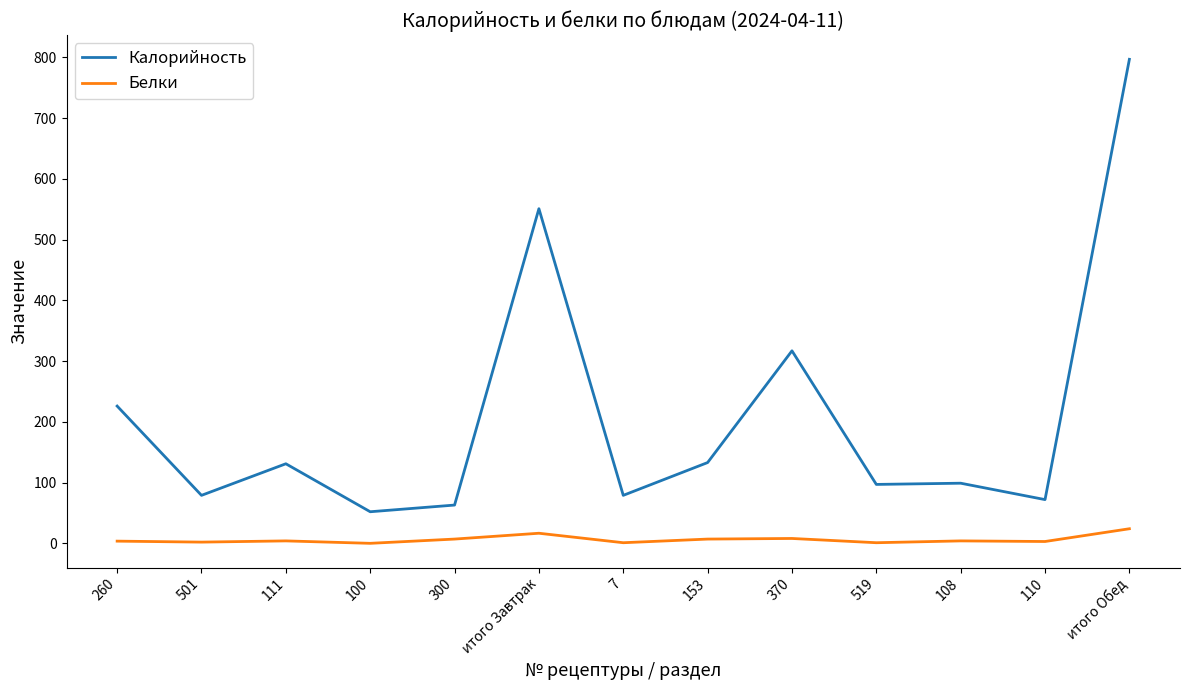

True or false: Калорийность and Белки cross at least once.

False